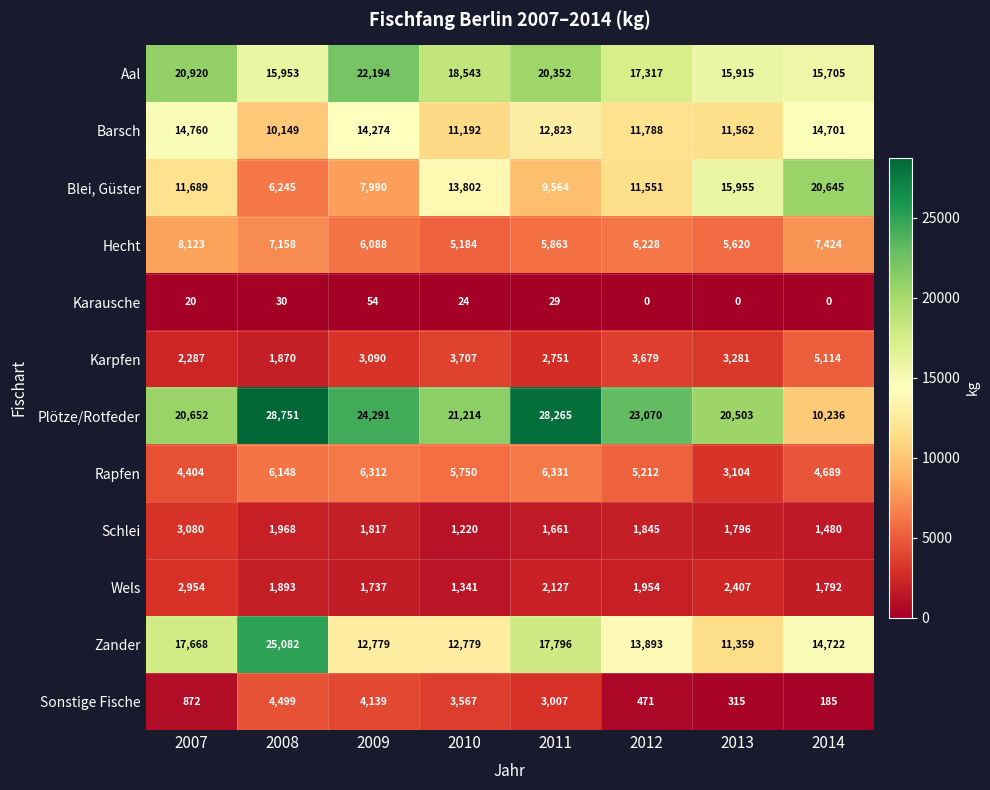

At which label does Sonstige Fische first exceed 3007?

2008